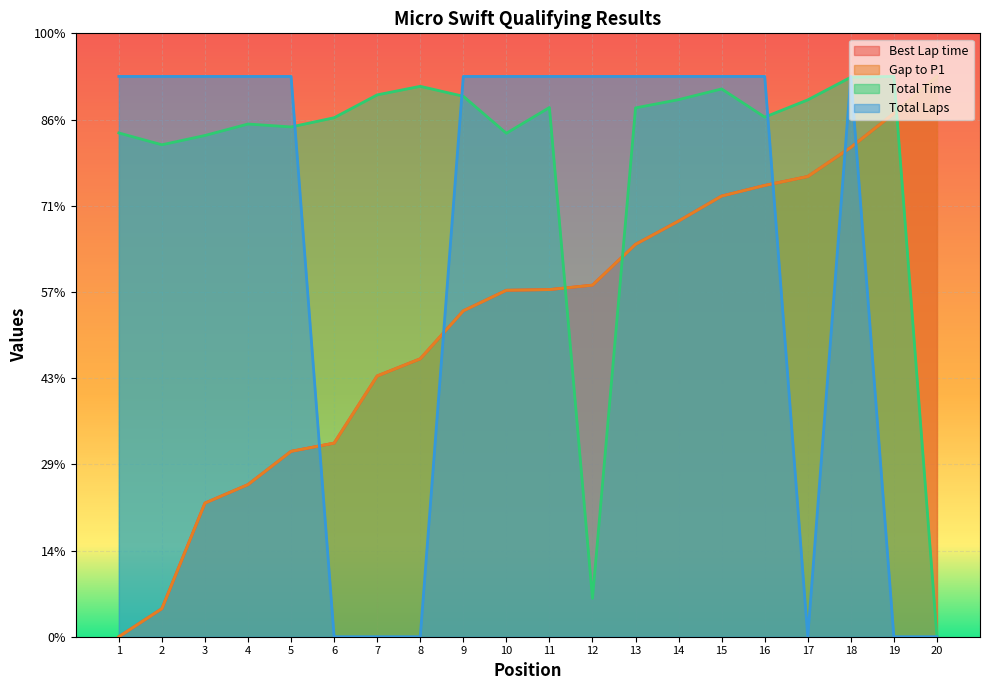

Rank the categories by Total Laps value from lowest to highest.

6, 7, 8, 17, 19, 20, 1, 2, 3, 4, 5, 9, 10, 11, 12, 13, 14, 15, 16, 18